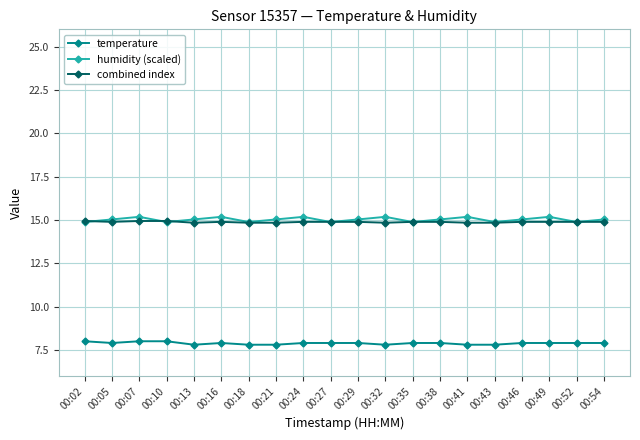

What is the highest value of the humidity (scaled) series?

15.2